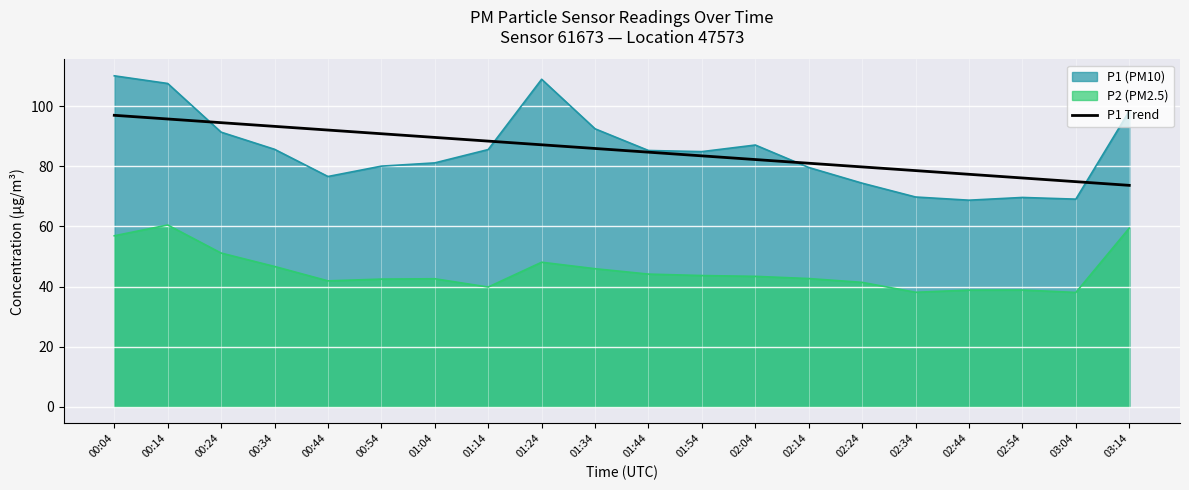

Rank the series at 02:34 from lowest to highest value.

P2 (PM2.5), P1 (PM10), P1 Trend